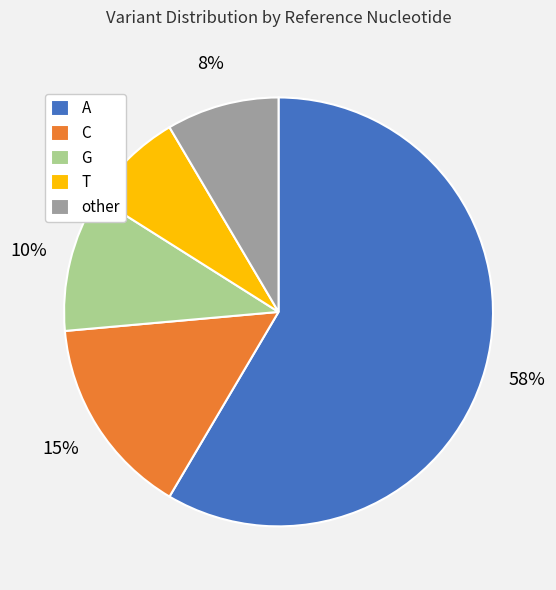

Which slice is the largest?

A